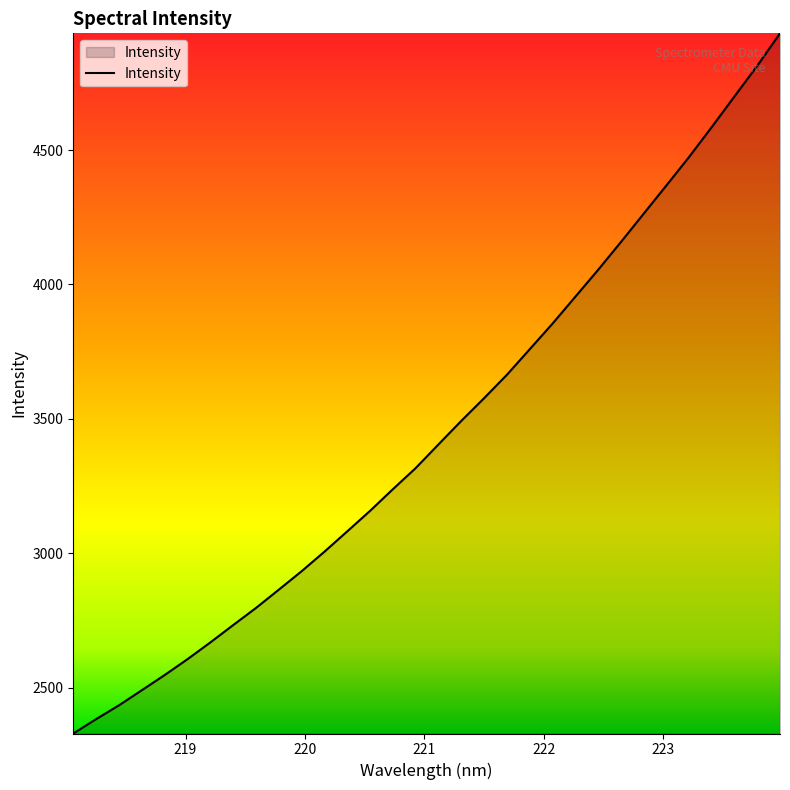

What is the minimum value shown in the chart?

2329.0